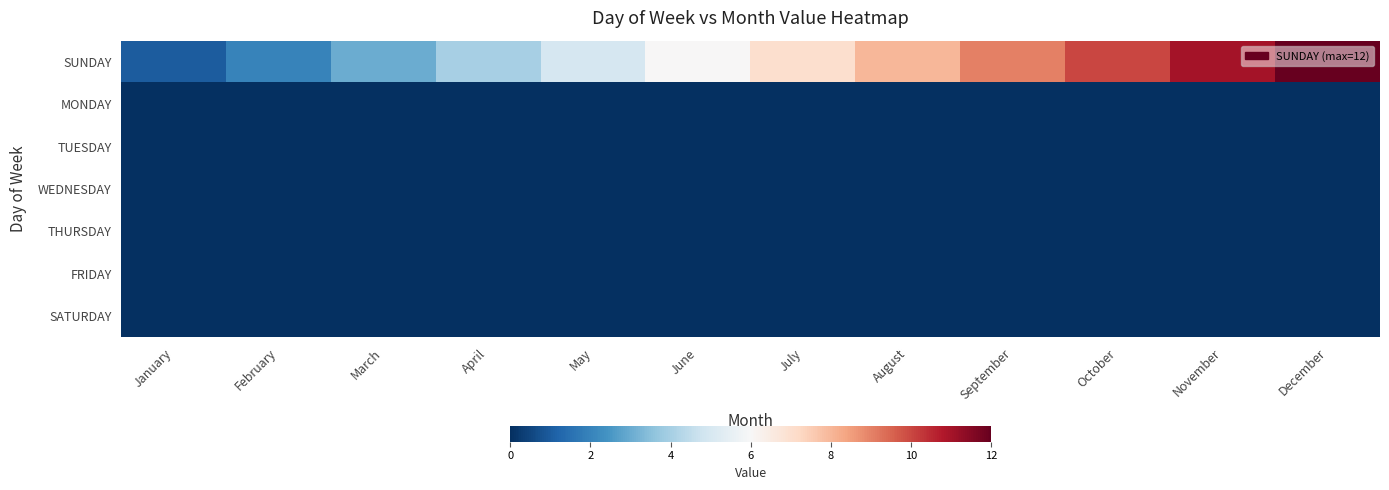

Reading left to right, transcribe all the data shown in this chart.

SUNDAY: January=1	February=2	March=3	April=4	May=5	June=6	July=7	August=8	September=9	October=10	November=11	December=12
MONDAY: January=0	February=0	March=0	April=0	May=0	June=0	July=0	August=0	September=0	October=0	November=0	December=0
TUESDAY: January=0	February=0	March=0	April=0	May=0	June=0	July=0	August=0	September=0	October=0	November=0	December=0
WEDNESDAY: January=0	February=0	March=0	April=0	May=0	June=0	July=0	August=0	September=0	October=0	November=0	December=0
THURSDAY: January=0	February=0	March=0	April=0	May=0	June=0	July=0	August=0	September=0	October=0	November=0	December=0
FRIDAY: January=0	February=0	March=0	April=0	May=0	June=0	July=0	August=0	September=0	October=0	November=0	December=0
SATURDAY: January=0	February=0	March=0	April=0	May=0	June=0	July=0	August=0	September=0	October=0	November=0	December=0